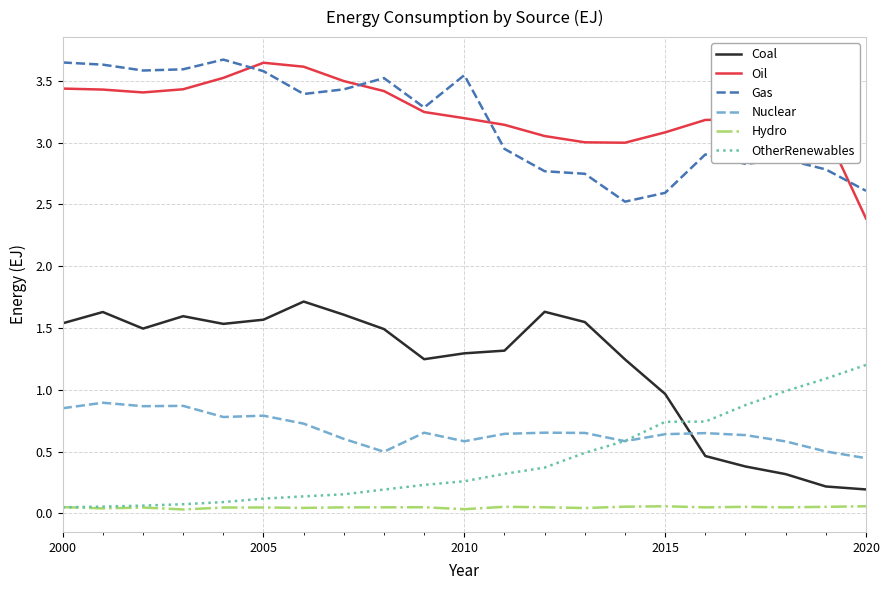

Which series has the largest total across all categories?

Oil